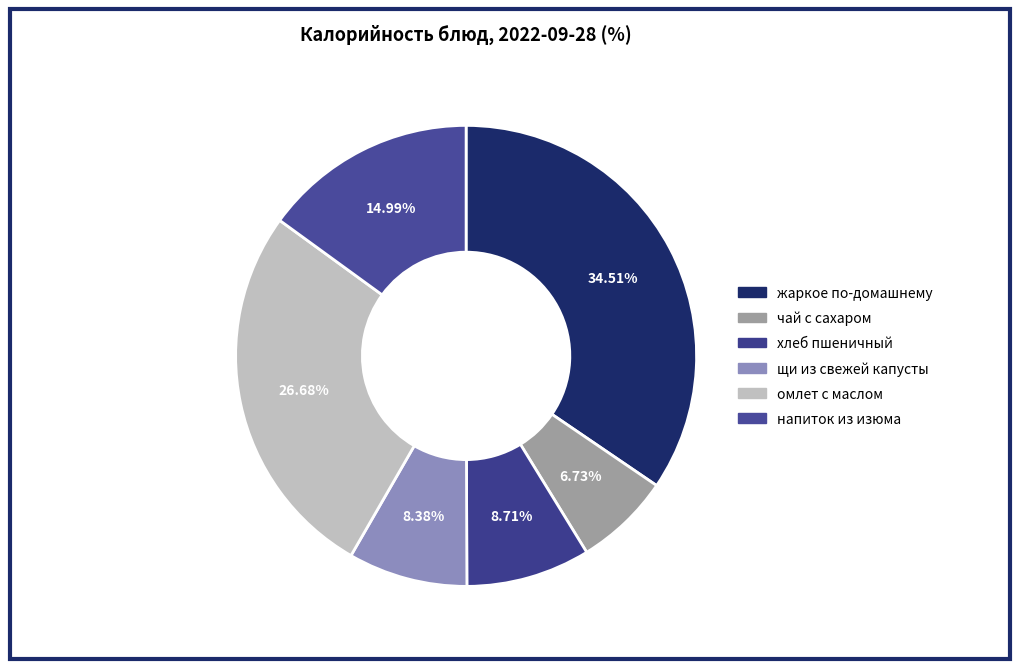

To the nearest percent, what is the difference between the чай с сахаром and щи из свежей капусты slice percentages?

2%